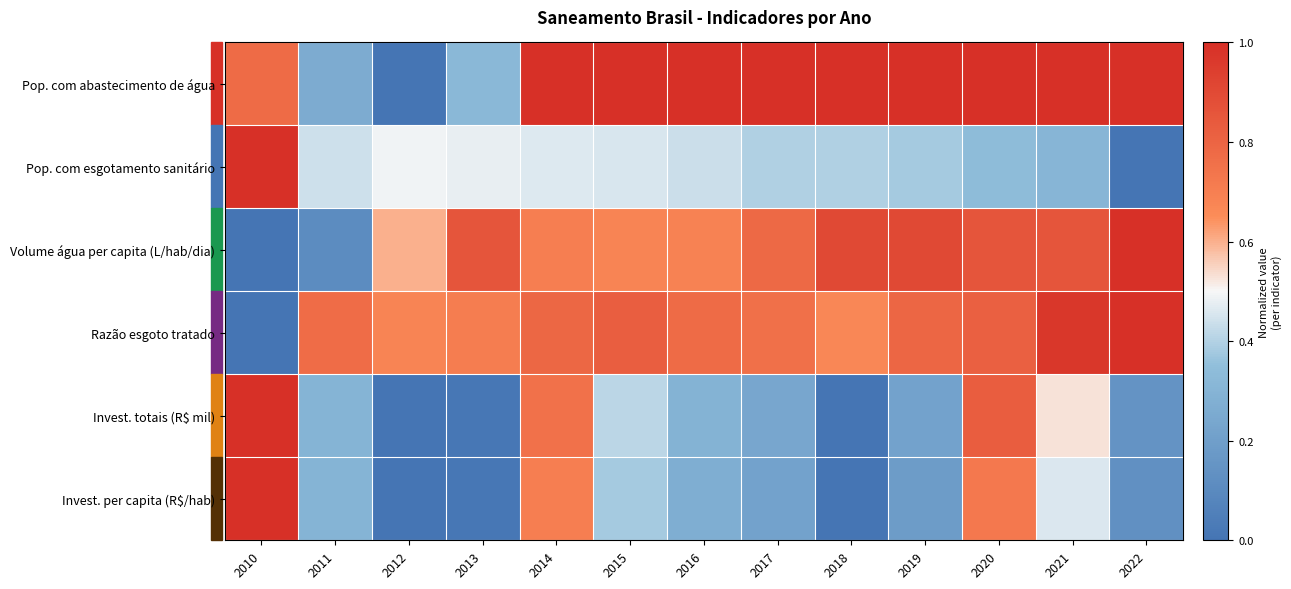

Reading right to left, list all the values displayed in this chart.

Pop. com abastecimento de água: 2022=1.0	2021=1.0	2020=1.0	2019=1.0	2018=1.0	2017=1.0	2016=1.0	2015=1.0	2014=1.0	2013=0.3	2012=0.0	2011=0.3	2010=0.8
Pop. com esgotamento sanitário: 2022=0.0	2021=0.3	2020=0.3	2019=0.4	2018=0.4	2017=0.4	2016=0.4	2015=0.5	2014=0.5	2013=0.5	2012=0.5	2011=0.4	2010=1.0
Volume água per capita (L/hab/dia): 2022=1.0	2021=0.9	2020=0.9	2019=0.9	2018=0.9	2017=0.8	2016=0.7	2015=0.7	2014=0.7	2013=0.9	2012=0.6	2011=0.1	2010=0.0
Razão esgoto tratado: 2022=1.0	2021=1.0	2020=0.8	2019=0.8	2018=0.7	2017=0.8	2016=0.8	2015=0.8	2014=0.8	2013=0.7	2012=0.7	2011=0.8	2010=0.0
Invest. totais (R$ mil): 2022=0.1	2021=0.5	2020=0.8	2019=0.2	2018=0.0	2017=0.2	2016=0.3	2015=0.4	2014=0.8	2013=0.0	2012=0.0	2011=0.3	2010=1.0
Invest. per capita (R$/hab): 2022=0.1	2021=0.5	2020=0.7	2019=0.2	2018=0.0	2017=0.2	2016=0.3	2015=0.4	2014=0.7	2013=0.0	2012=0.0	2011=0.3	2010=1.0